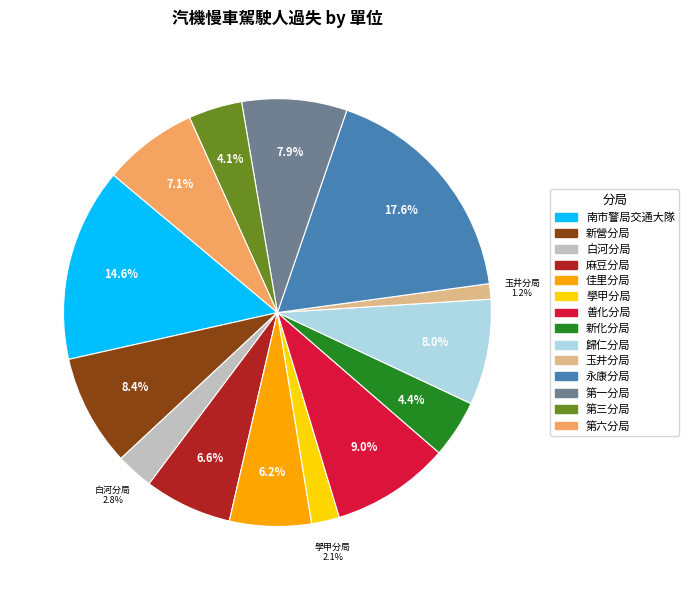

Is the sum of 歸仁分局 and 麻豆分局 greater than half?

No